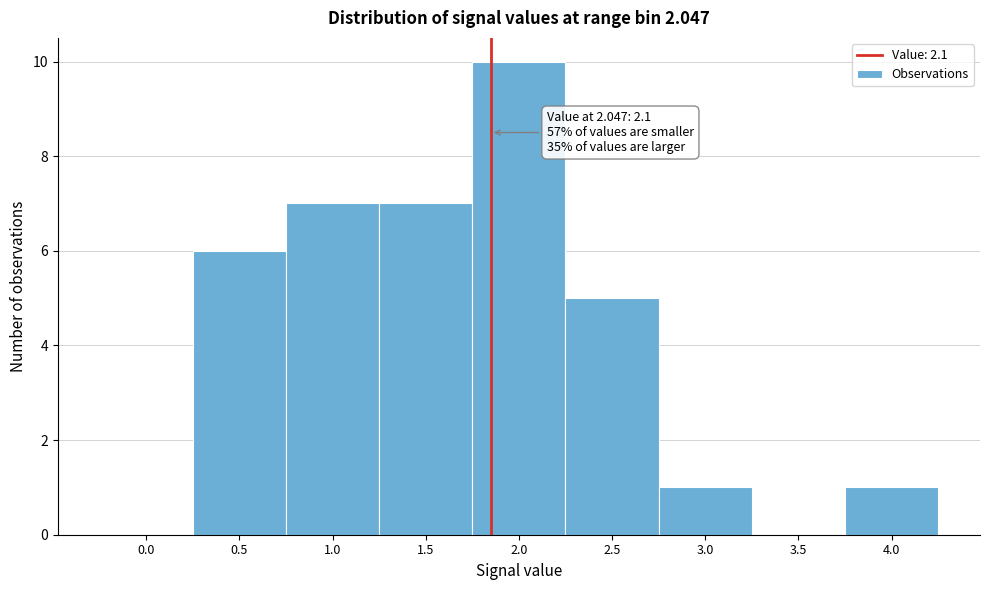

Reading right to left, list all the values displayed in this chart.

4.0=1	3.5=0	3.0=1	2.5=5	2.0=10	1.5=7	1.0=7	0.5=6	0.0=0